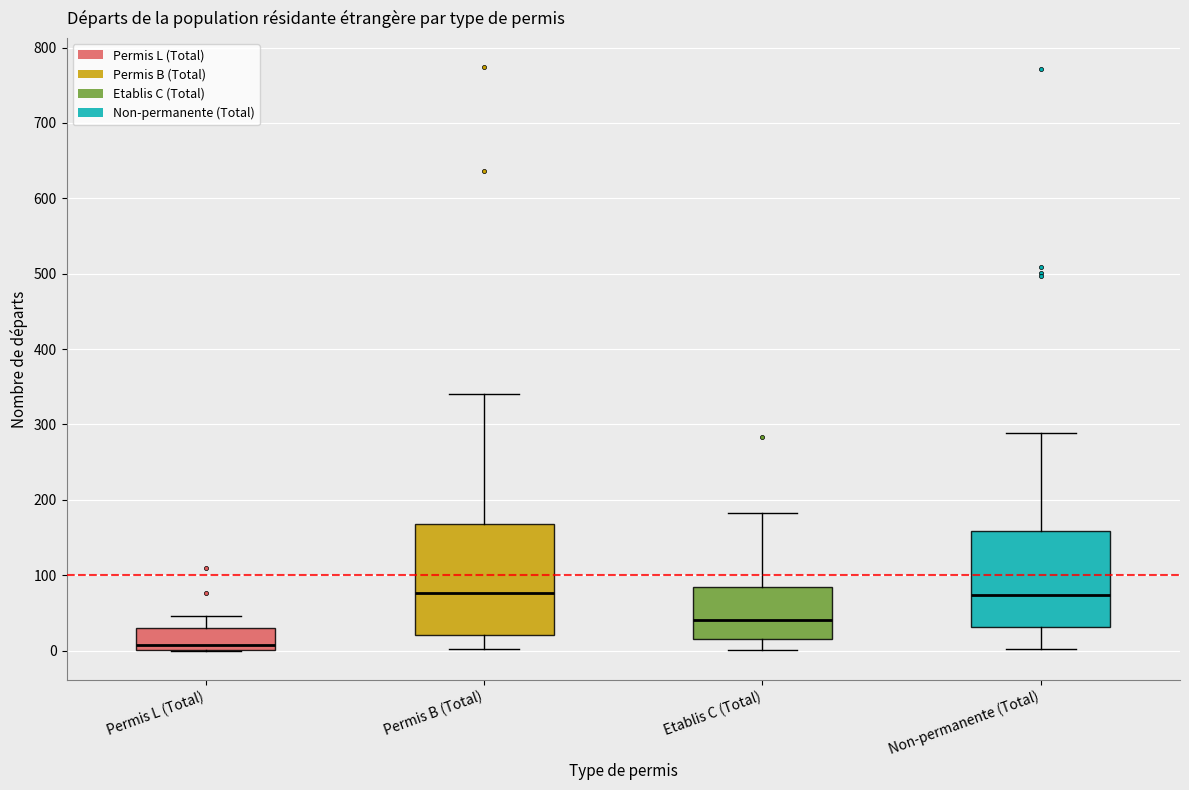

Reading left to right, read every box against the y-axis: the position of its median line, the range the box covers, and the ends of its whiskers. The values are not printed on the chart, so give them approximately, as read against the axis.

Permis L (Total): median 10, box 0 to 30, whiskers 0 to 50
Permis B (Total): median 80, box 20 to 170, whiskers 0 to 340
Etablis C (Total): median 40, box 20 to 80, whiskers 0 to 180
Non-permanente (Total): median 70, box 30 to 160, whiskers 0 to 290